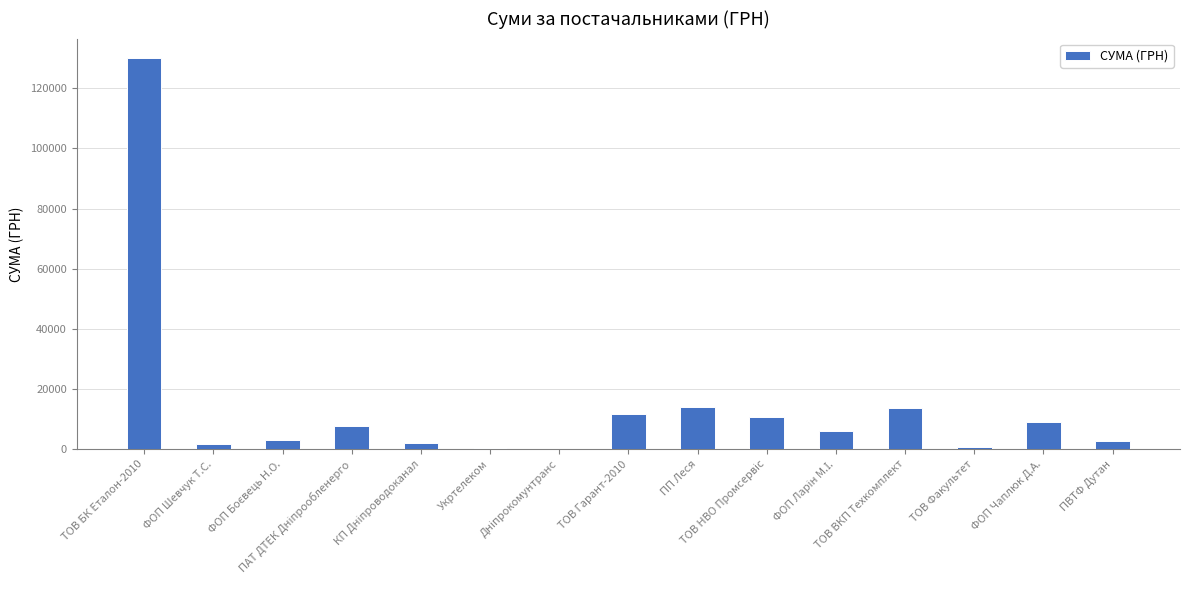

What is the maximum value shown in the chart?

130000.0